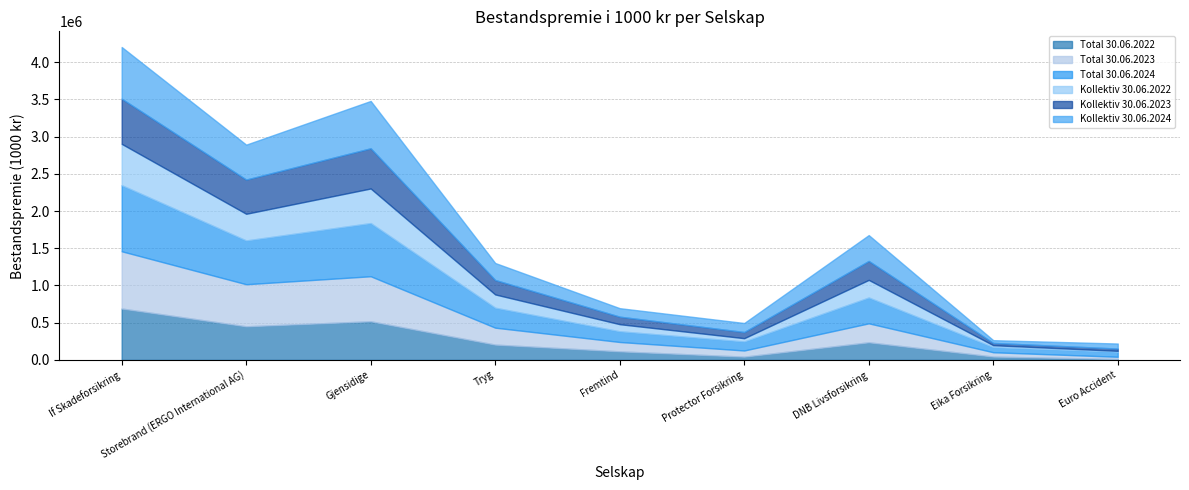

Does the chart display data point markers on the line(s)?

No